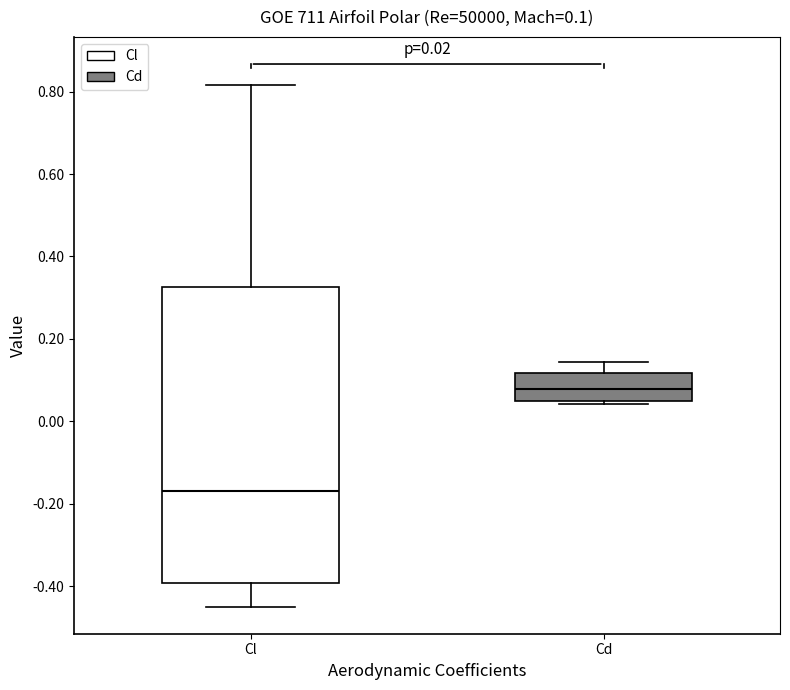

Comparing the boxes themselves (not the whiskers), which one is the tallest?

Cl